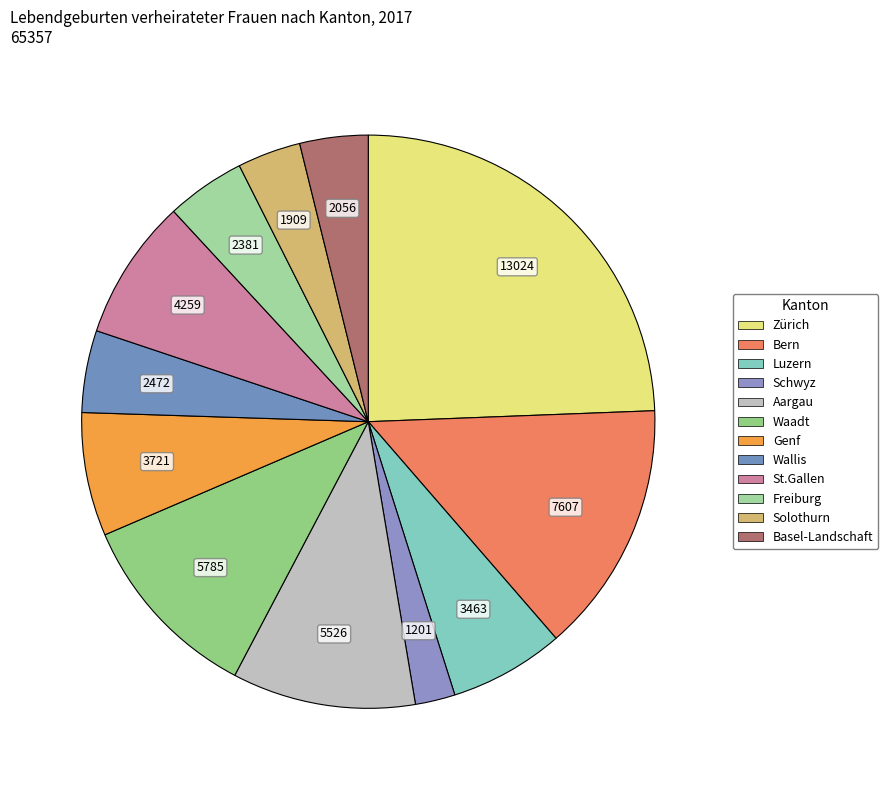

Rank the categories by value from lowest to highest.

Schwyz, Solothurn, Basel-Landschaft, Freiburg, Wallis, Luzern, Genf, St.Gallen, Aargau, Waadt, Bern, Zürich